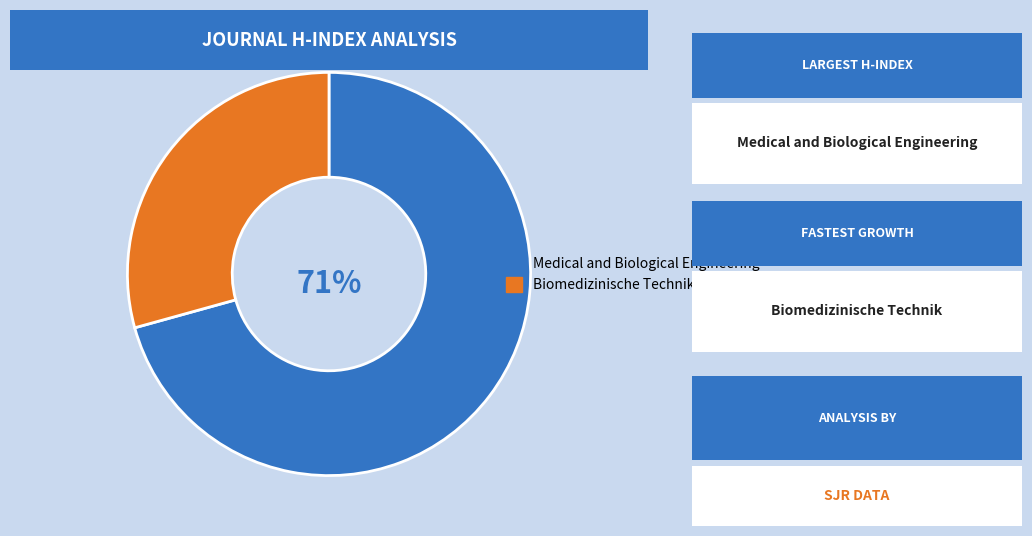

How many slices are in this pie chart?

2